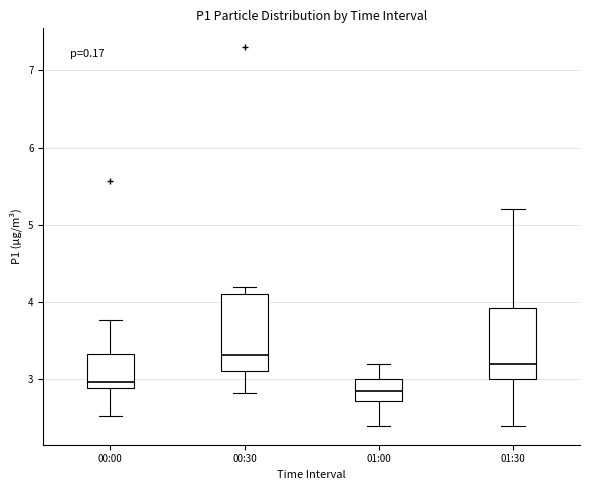

Reading left to right, transcribe this box plot: for each box, give where its median line is, the range the box spans, and where its two whiskers end, as read against the y-axis. The values are not printed on the chart, so give them approximately, as read against the axis.

00:00: median 3.0, box 2.9 to 3.3, whiskers 2.5 to 3.8
00:30: median 3.3, box 3.1 to 4.1, whiskers 2.8 to 4.2
01:00: median 2.9, box 2.7 to 3.0, whiskers 2.4 to 3.2
01:30: median 3.2, box 3.0 to 3.9, whiskers 2.4 to 5.2